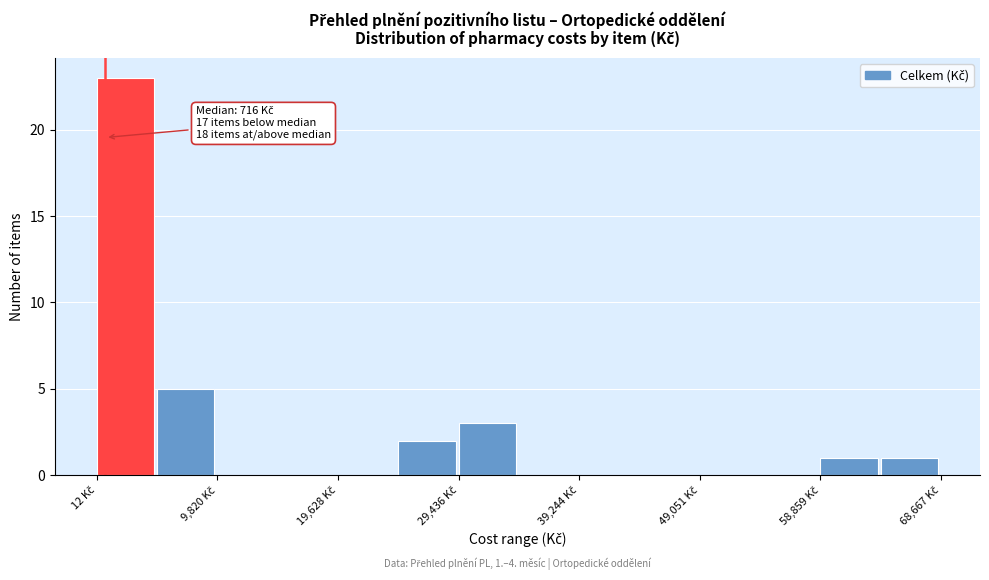

Which range on the x-axis has the tallest bar?

0 to 5000